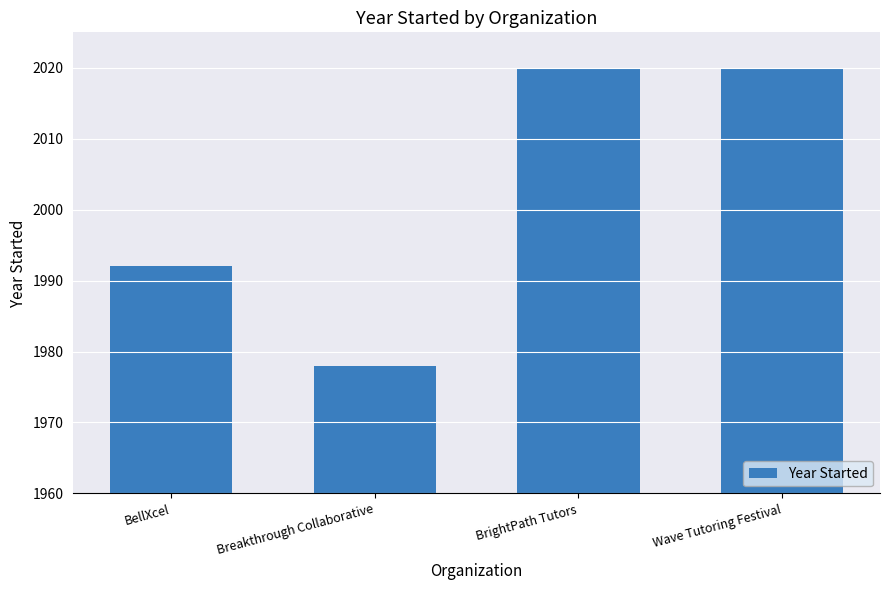

What position from the right is Breakthrough Collaborative?

3